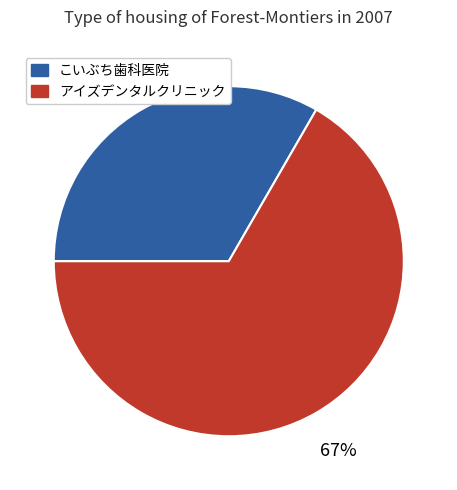

True or false: こいぶち歯科医院 accounts for 33% of the total.

True